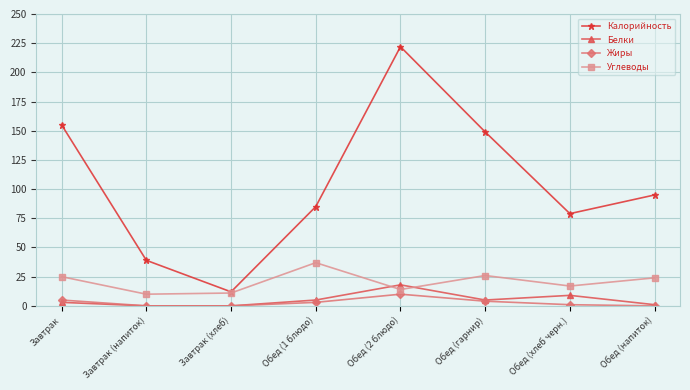

What is the difference between the highest and lowest values at Завтрак (хлеб)?

12